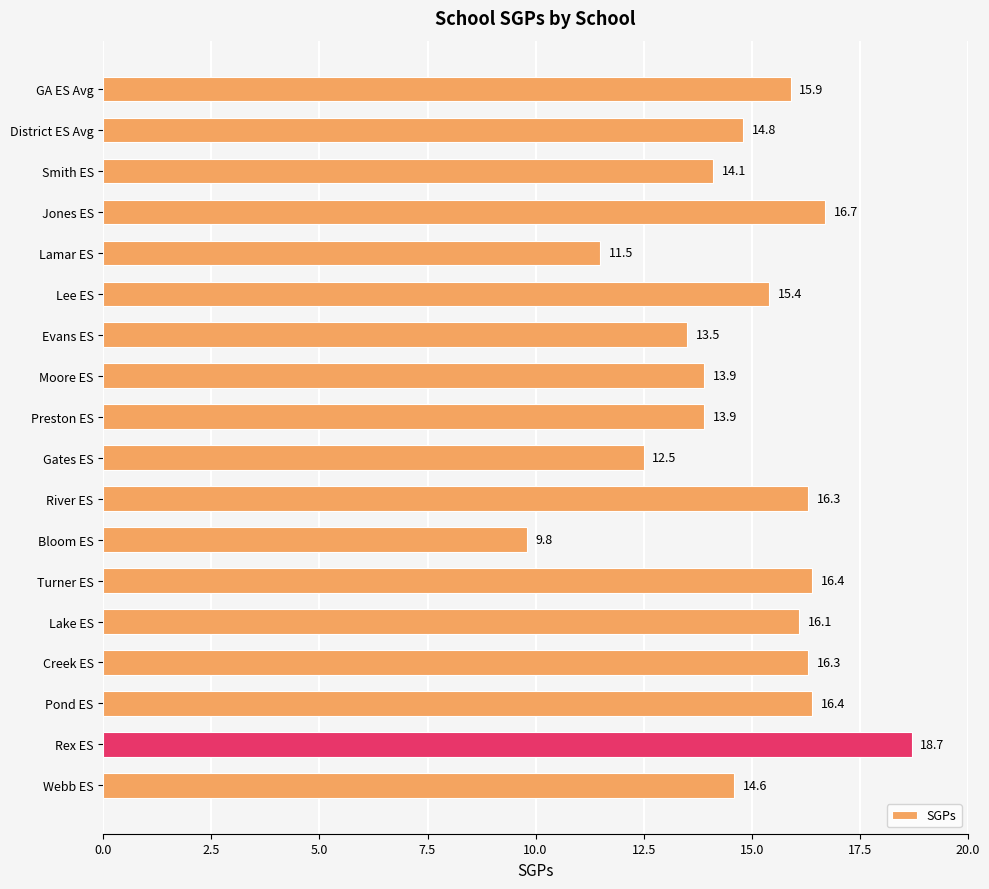

Which category has the highest value across all series?

Rex ES